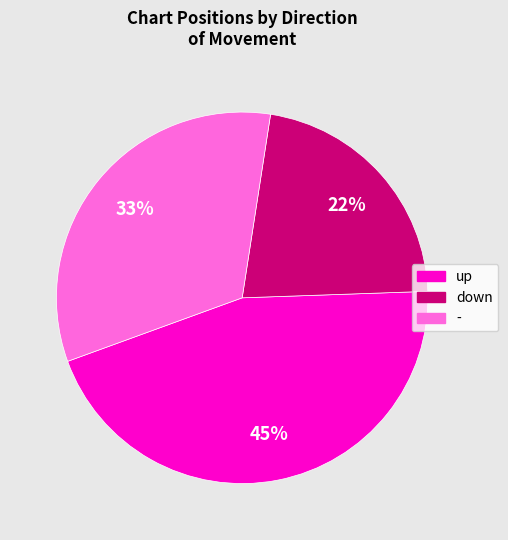

To the nearest percent, what portion does - represent?

33%